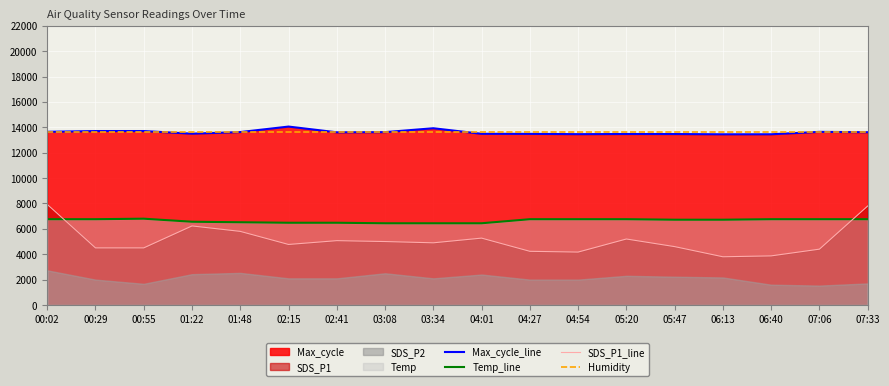

What value does the Temp_line series have at 02:15?

6480.0